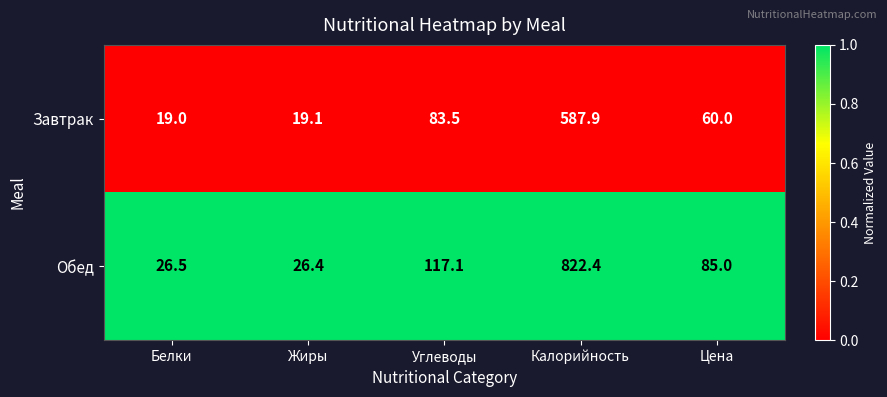

Reading left to right, extract all data points from this chart.

Завтрак: 19.0	19.1	83.5	587.9	60.0
Обед: 26.5	26.4	117.1	822.4	85.0